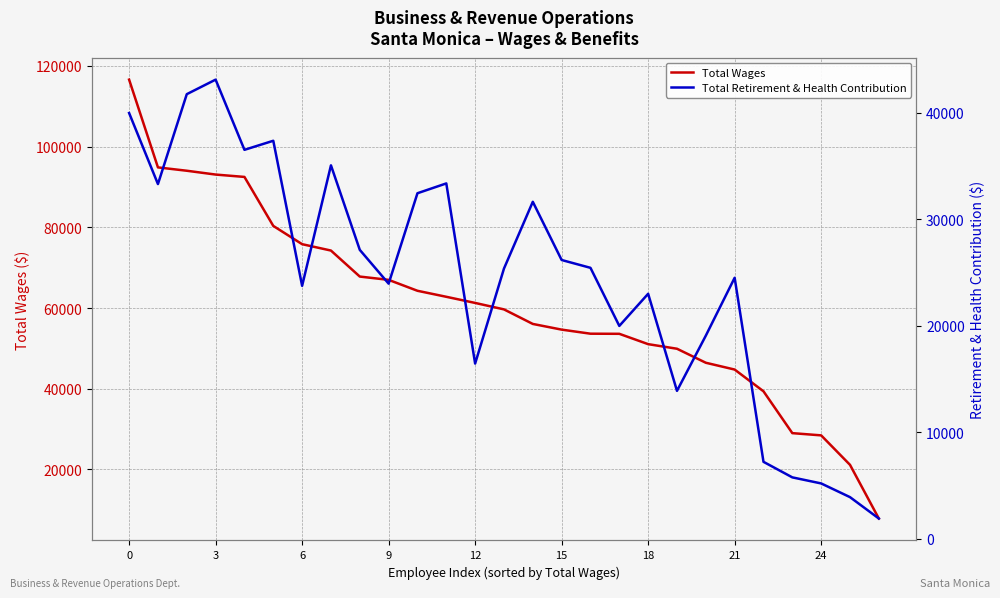

At how many categories does at least one series exceed 13832?

26